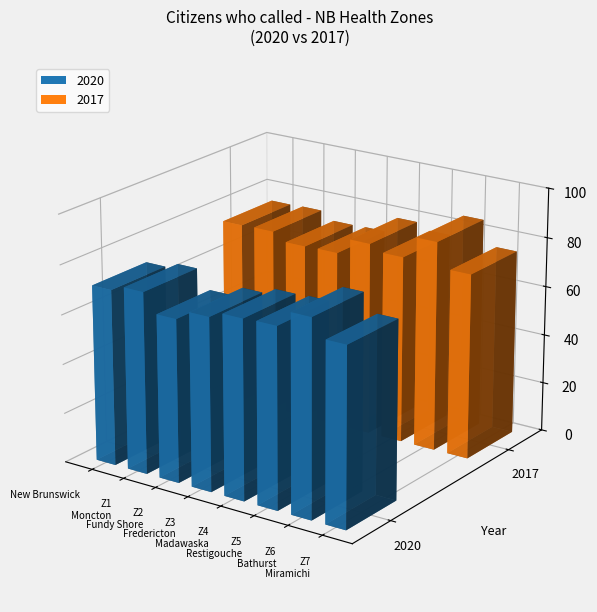

True or false: 2017 has a value of 136.6 at Zone 5 - Restigouche.

False